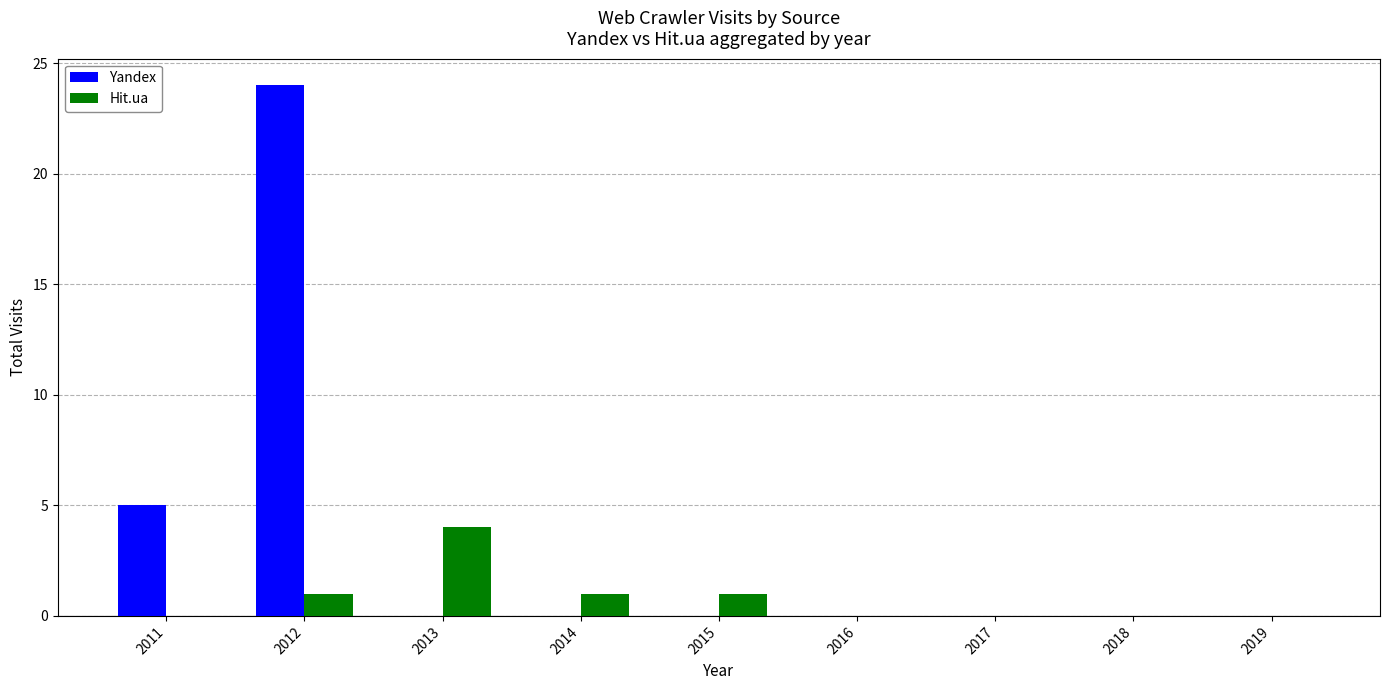

The Hit.ua series shows 0 at 2015. True or false?

False